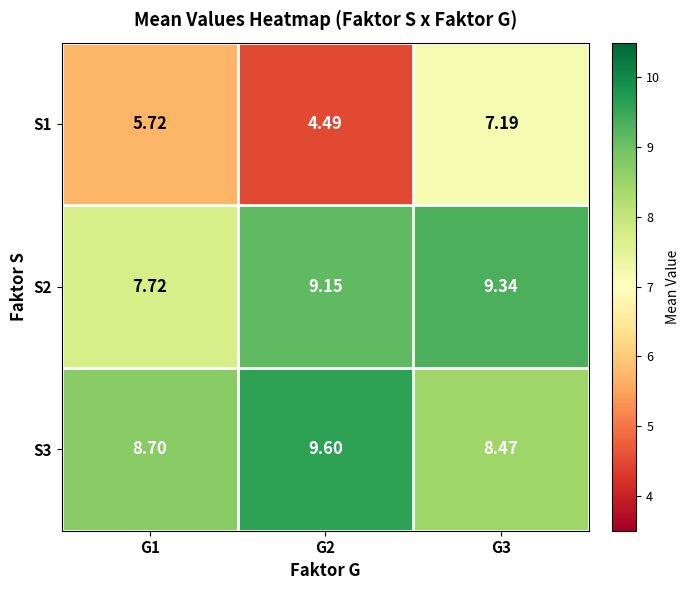

At which category is the sum across all series the highest?

G3